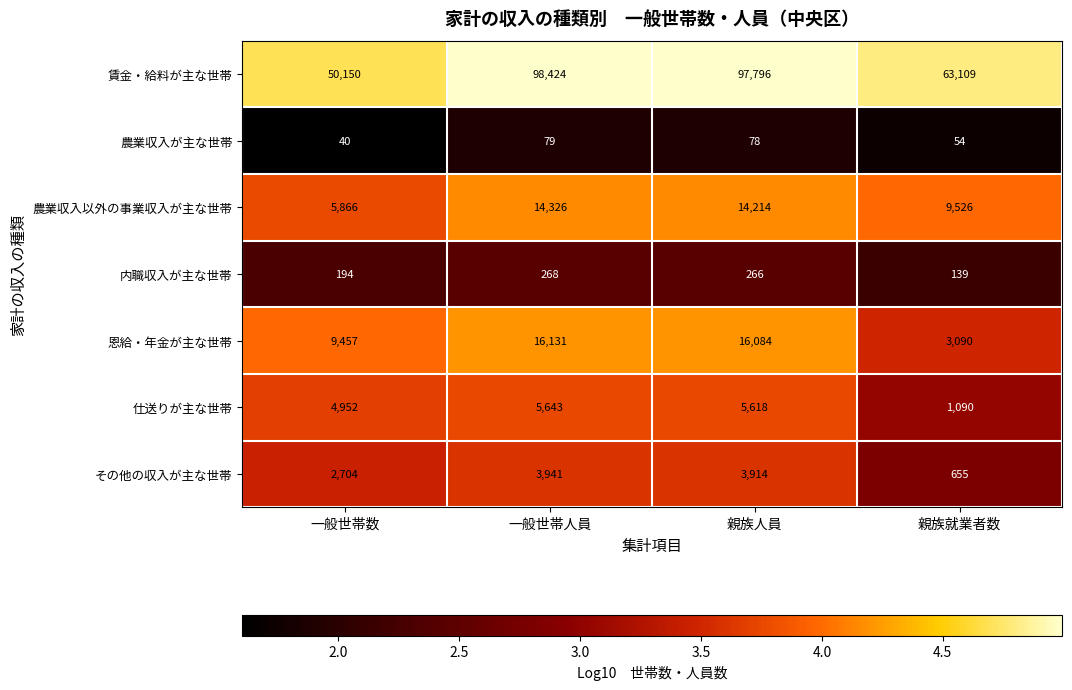

Reading right to left, what are all the values shown in this chart?

賃金・給料が主な世帯: 親族就業者数=63109	親族人員=97796	一般世帯人員=98424	一般世帯数=50150
農業収入が主な世帯: 親族就業者数=54	親族人員=78	一般世帯人員=79	一般世帯数=40
農業収入以外の事業収入が主な世帯: 親族就業者数=9526	親族人員=14214	一般世帯人員=14326	一般世帯数=5866
内職収入が主な世帯: 親族就業者数=139	親族人員=266	一般世帯人員=268	一般世帯数=194
恩給・年金が主な世帯: 親族就業者数=3090	親族人員=16084	一般世帯人員=16131	一般世帯数=9457
仕送りが主な世帯: 親族就業者数=1090	親族人員=5618	一般世帯人員=5643	一般世帯数=4952
その他の収入が主な世帯: 親族就業者数=655	親族人員=3914	一般世帯人員=3941	一般世帯数=2704